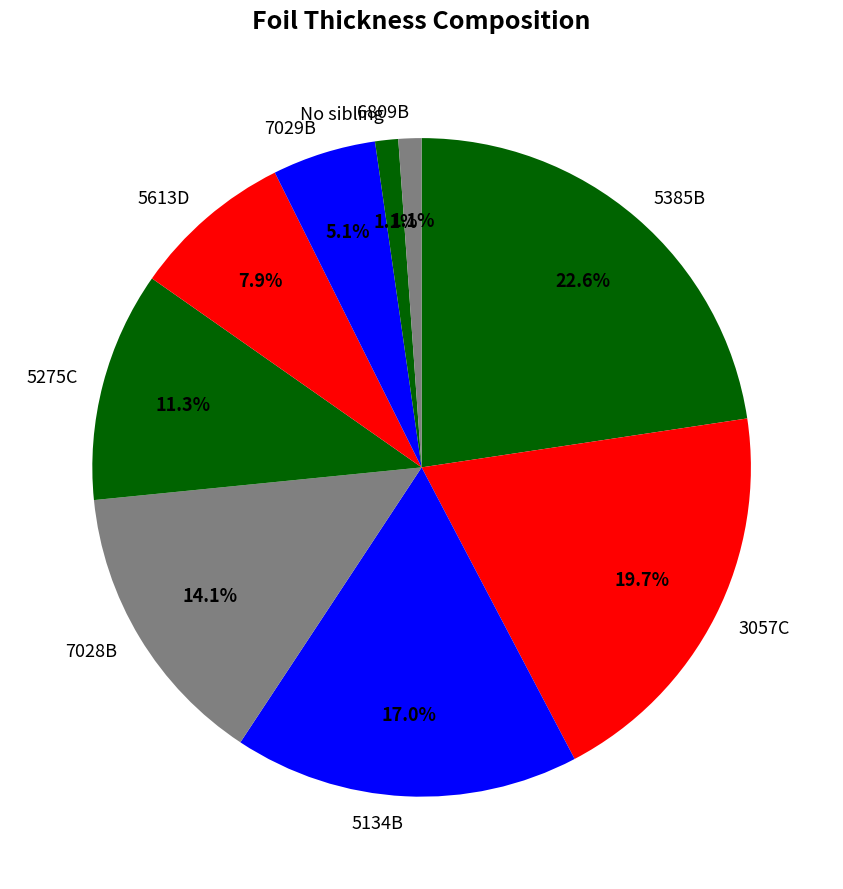

Which has a higher value, 5134B or 7028B?

5134B